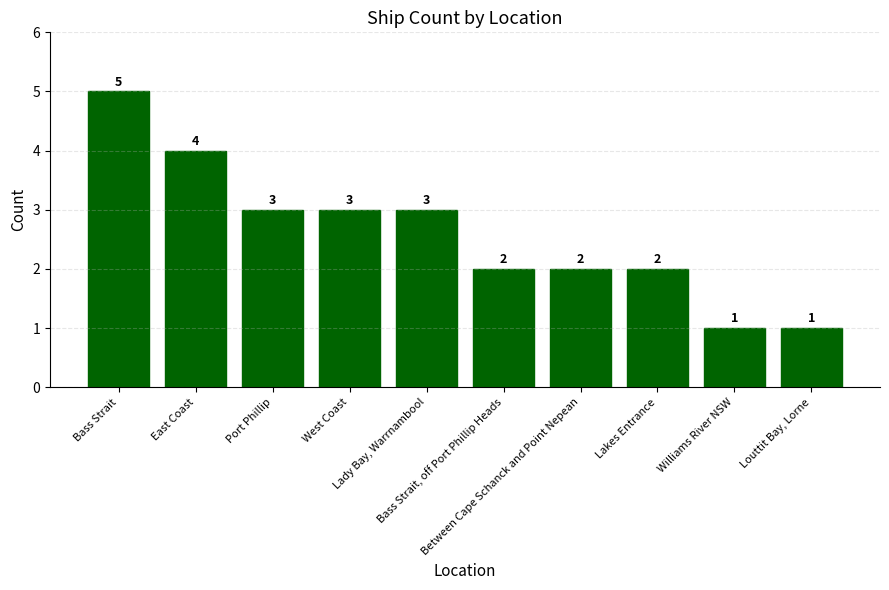

What is the greatest value displayed?

5